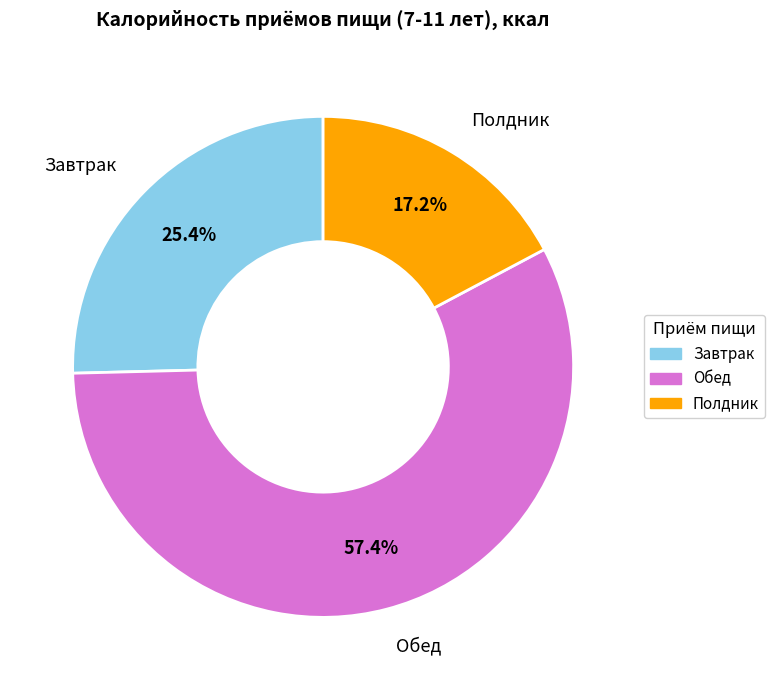

Which category has the smallest portion of the pie?

Полдник